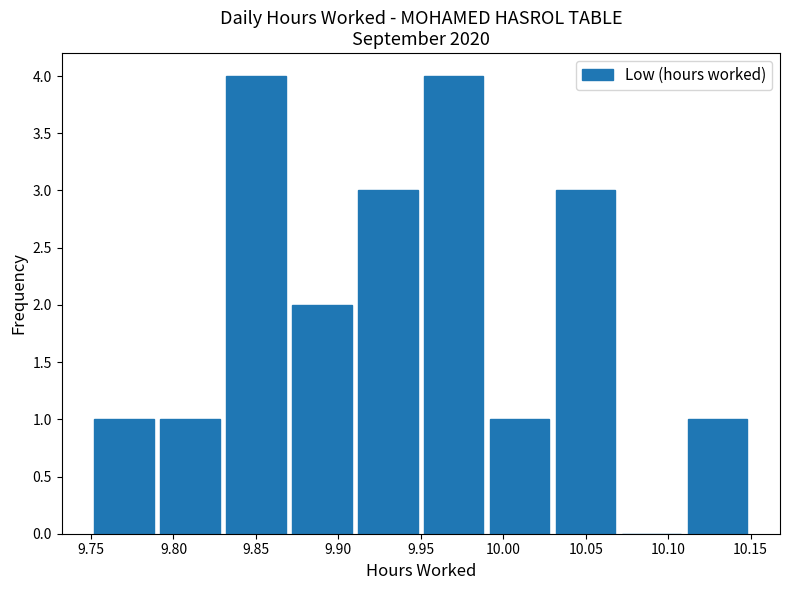

What is the height of the bar covering 10.03 to 10.07 on the x-axis? The values are not printed on the chart, so give them approximately, as read against the axis.

3